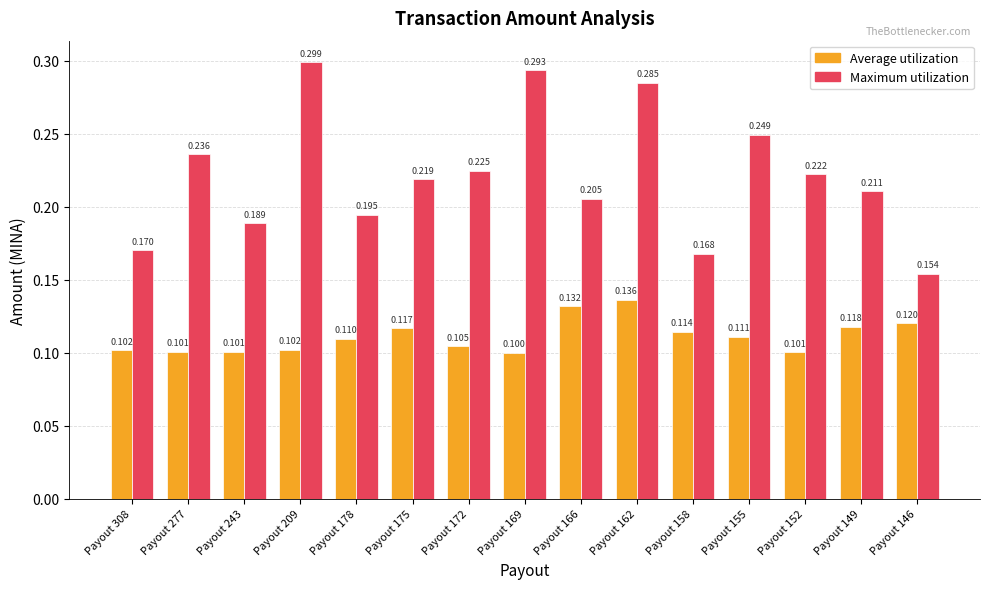

What are all the series names shown in the legend?

Average utilization, Maximum utilization